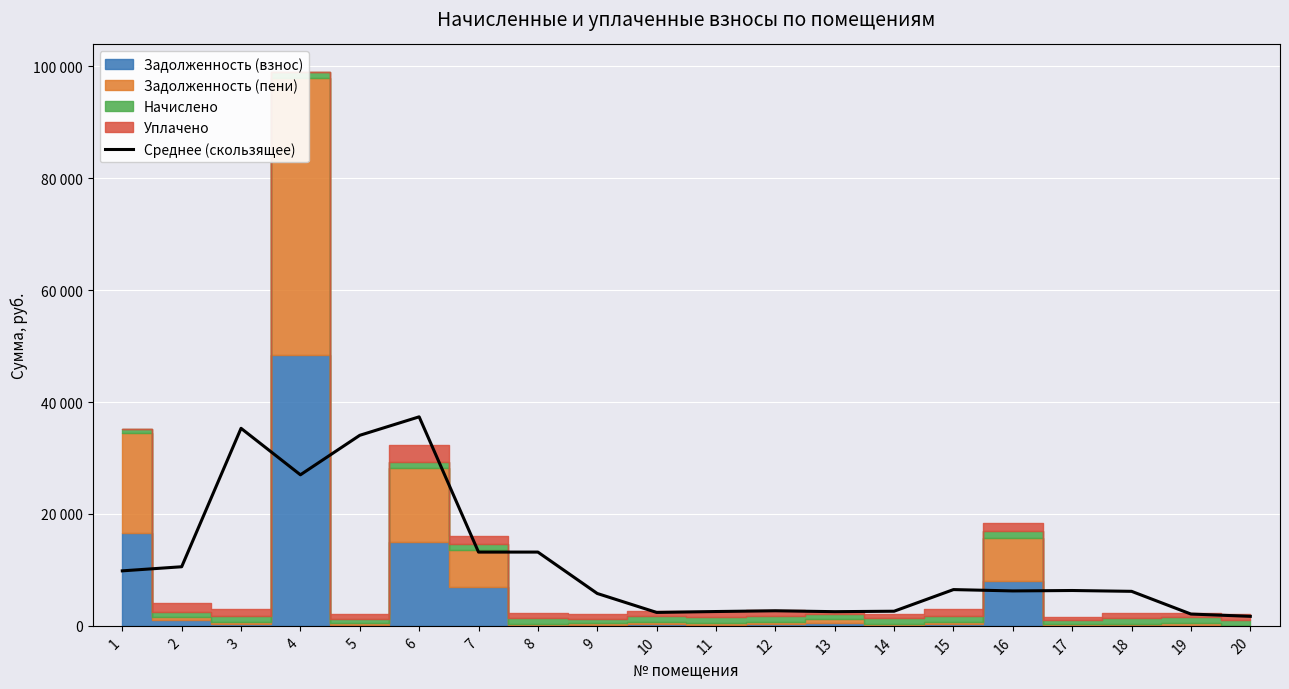

Which has a higher value, 10 or 14?

14